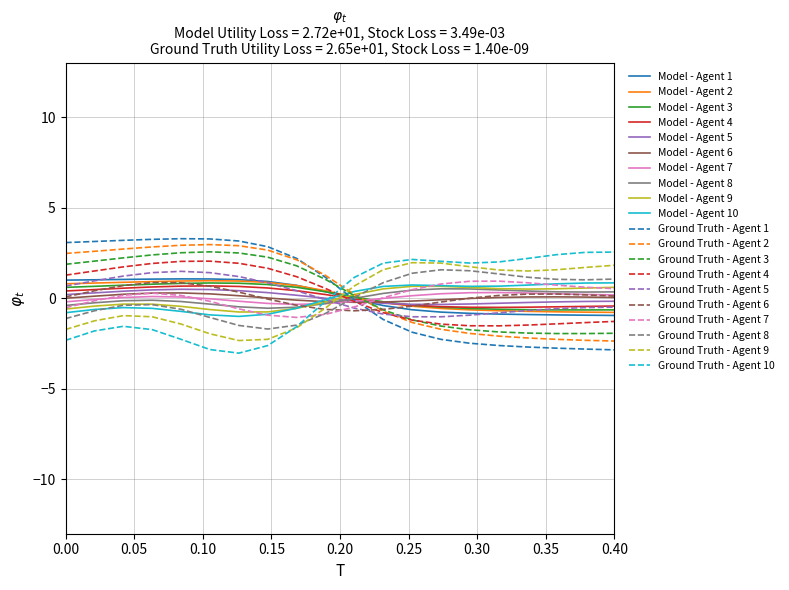

What is the highest value of the Ground Truth - Agent 3 series?

2.6